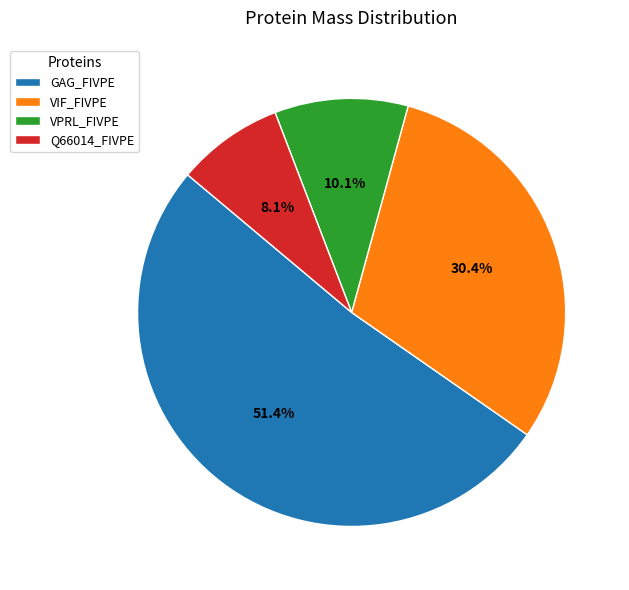

What is the smallest slice in the pie chart?

Q66014_FIVPE